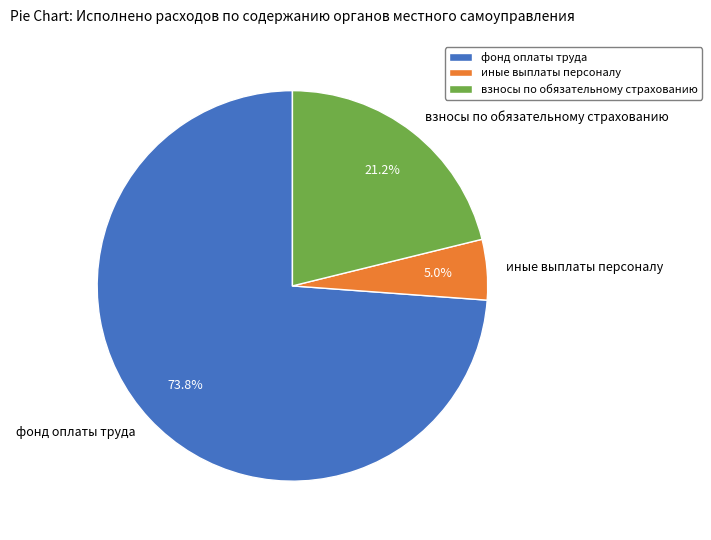

Count the number of slices in the pie.

3